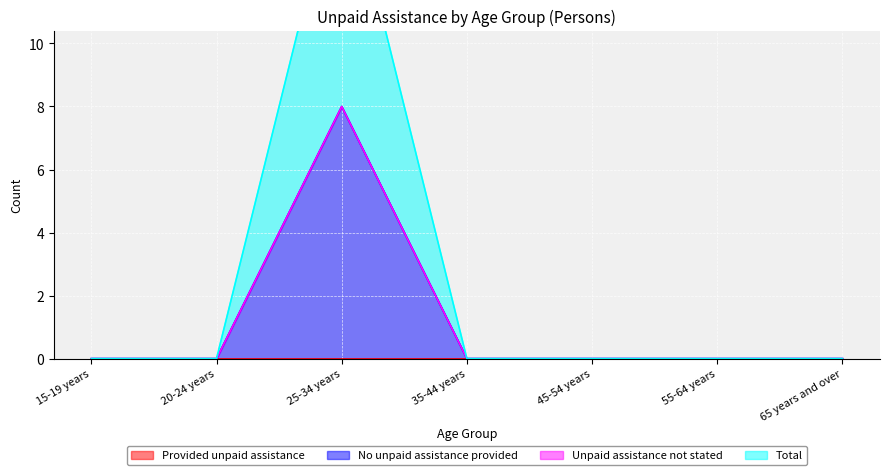

True or false: Total and No unpaid assistance provided intersect in this chart.

False